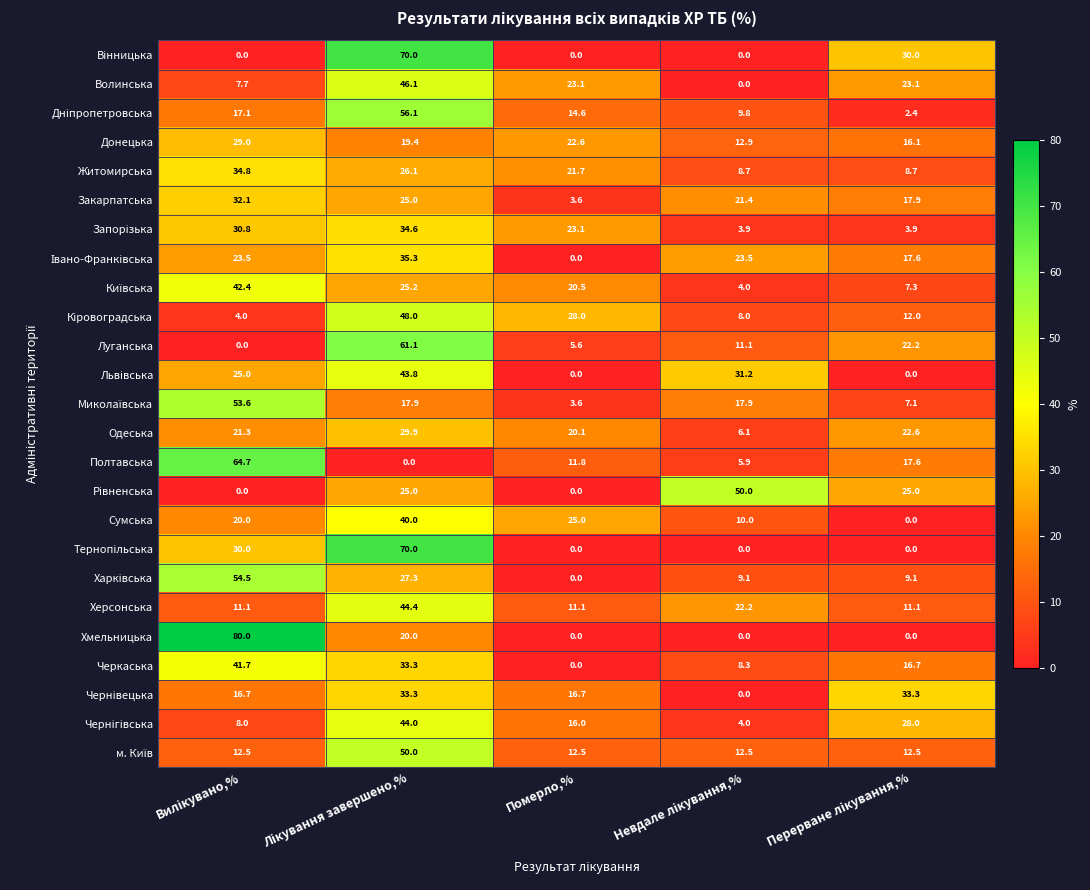

Where is Одеська nearest to the value 18?

Померло,%